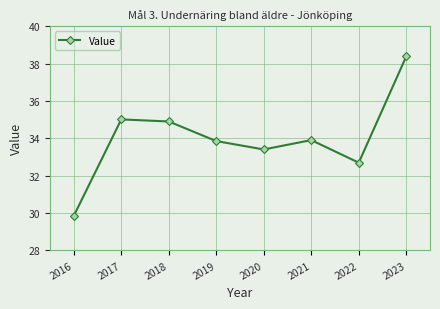

Reading left to right, what are all the values shown in this chart?

29.8	35.0	34.9	33.9	33.4	33.9	32.7	38.4